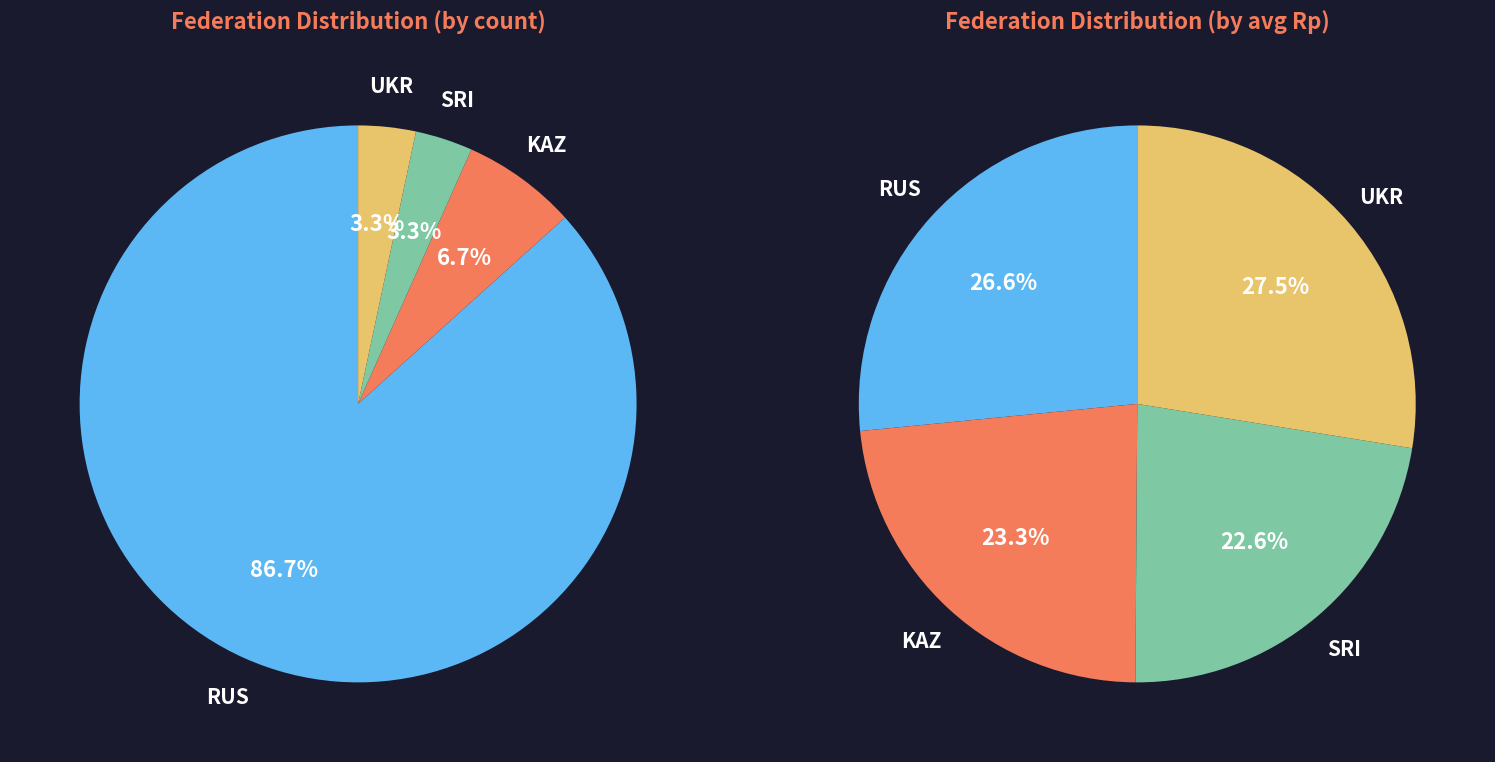

What is the change in value from SRI to UKR?

+253